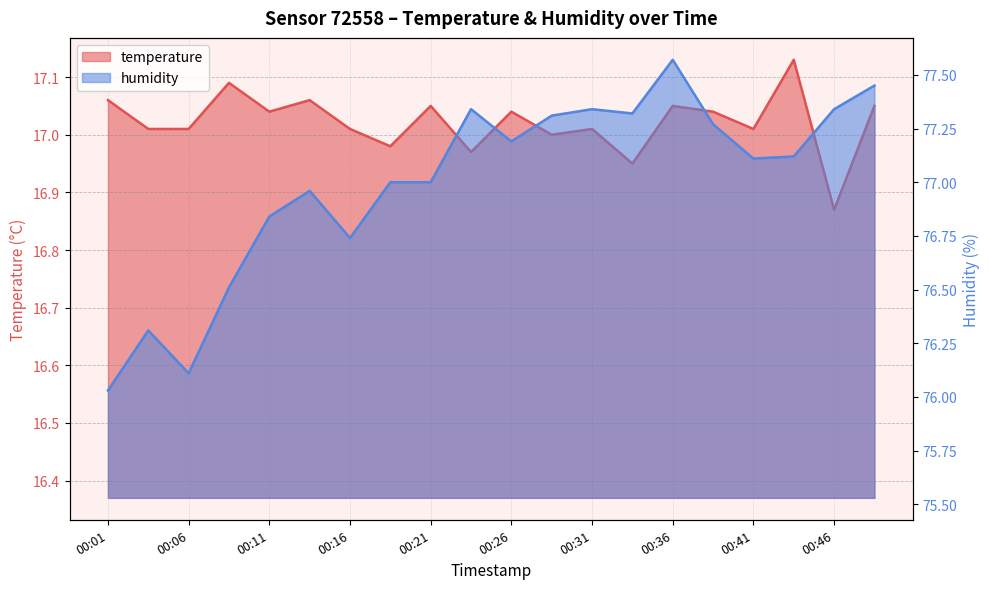

Which series has the largest total across all categories?

humidity